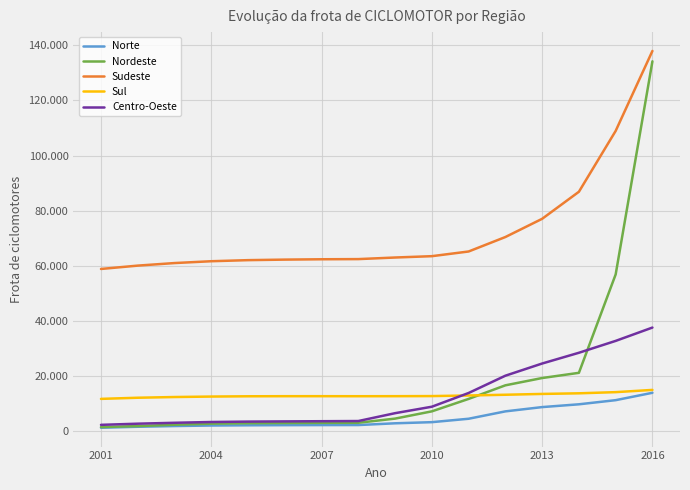

What is the value of the Centro-Oeste point at the 14th from the left?

28393